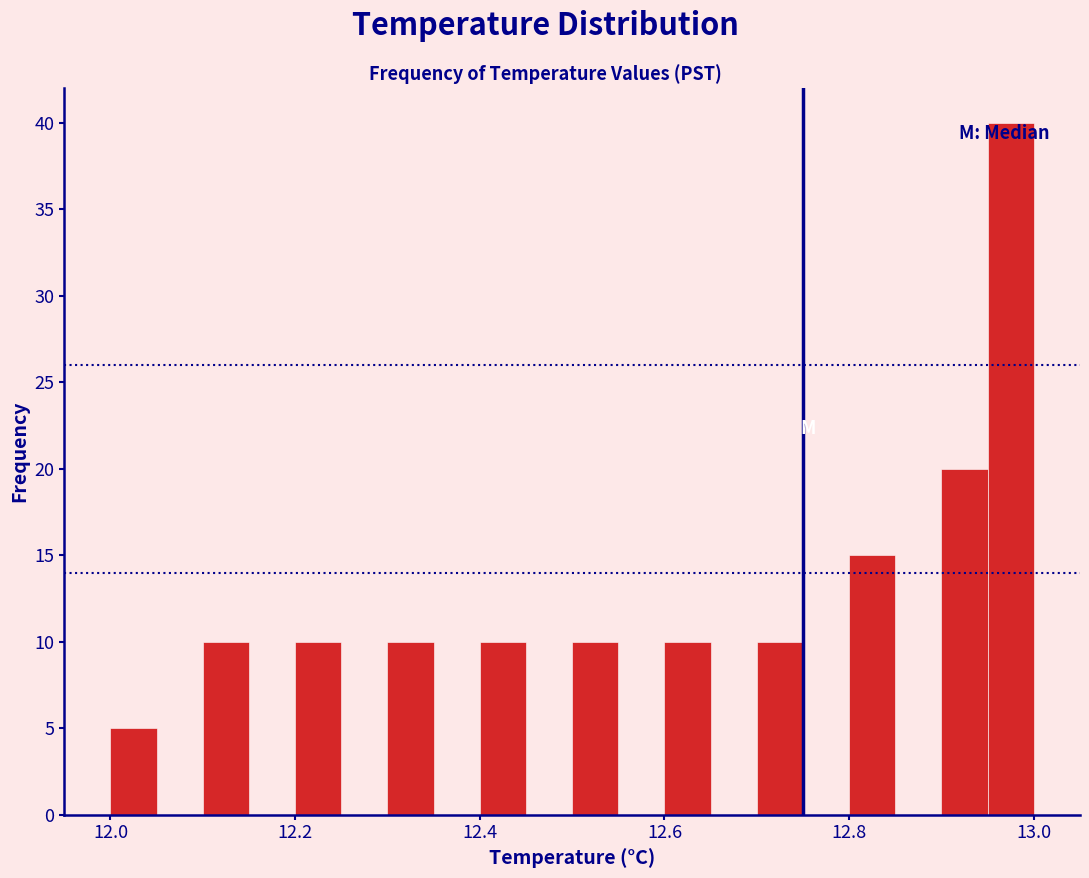

Read against the x-axis, roughly where is the centre of the tallest bar?

12.98